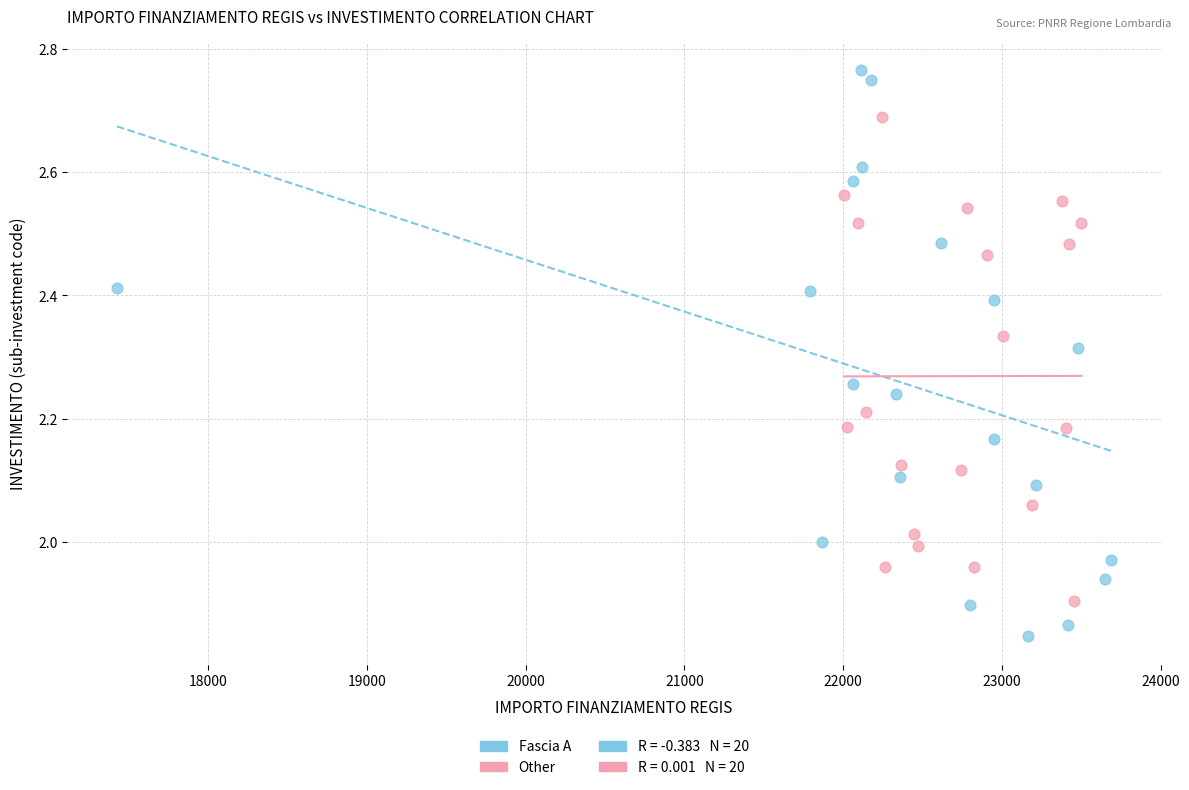

Which series contains the highest Y value?

Fascia A